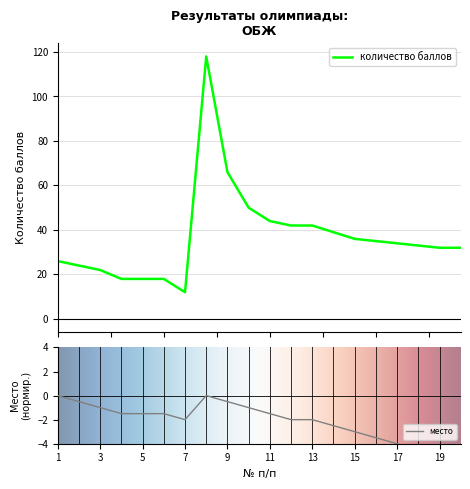

How many interior local peaks does the место series have?

1